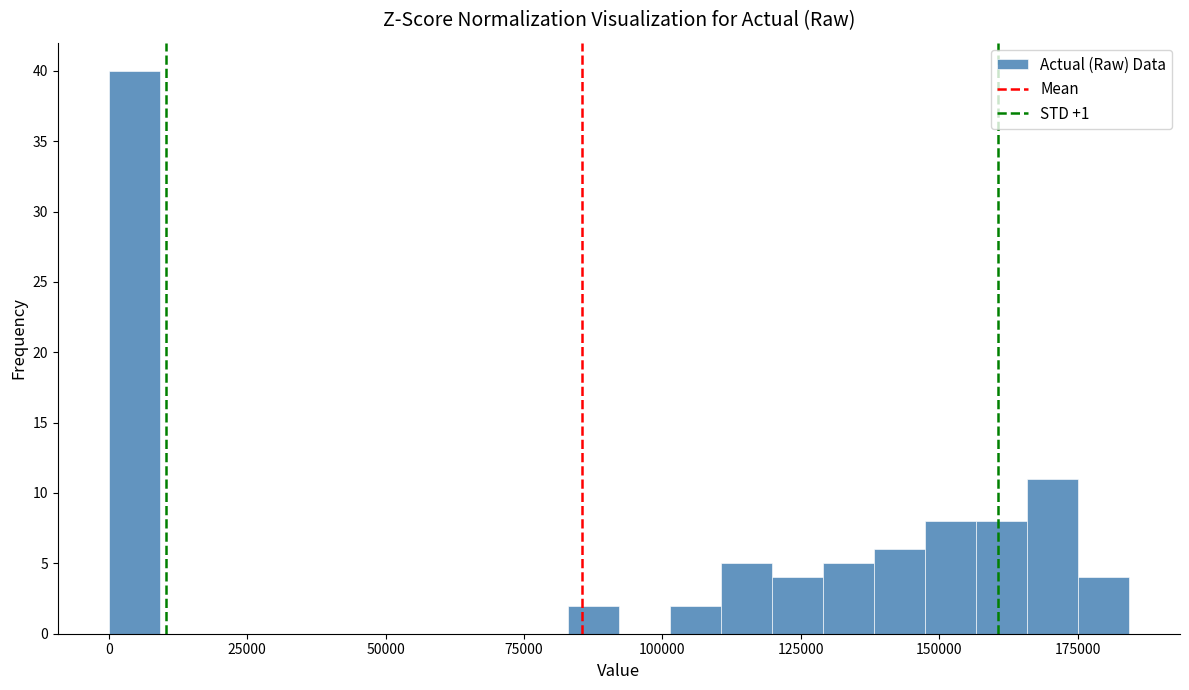

Around what value on the x-axis is the tallest bar? Give the approximate position of its centre, as read against the axis.

5000